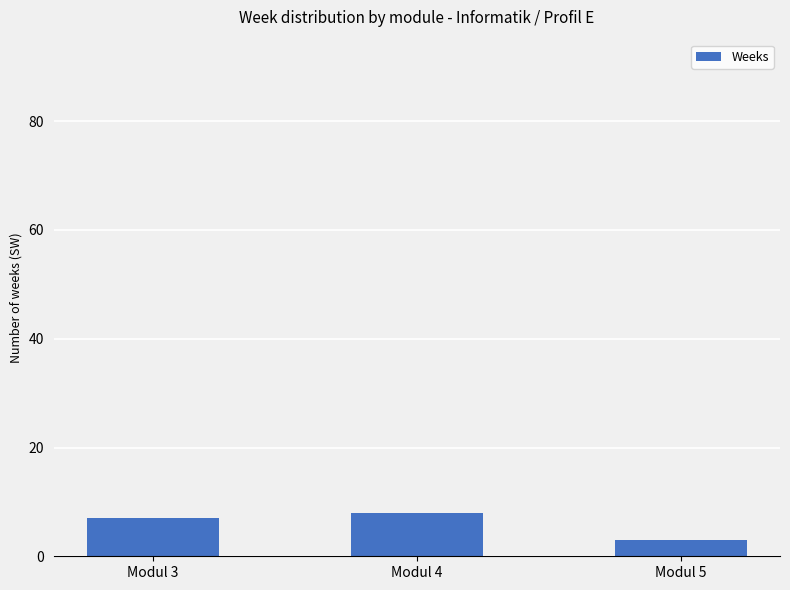

Is it true that the value at Modul 5 is 3?

True